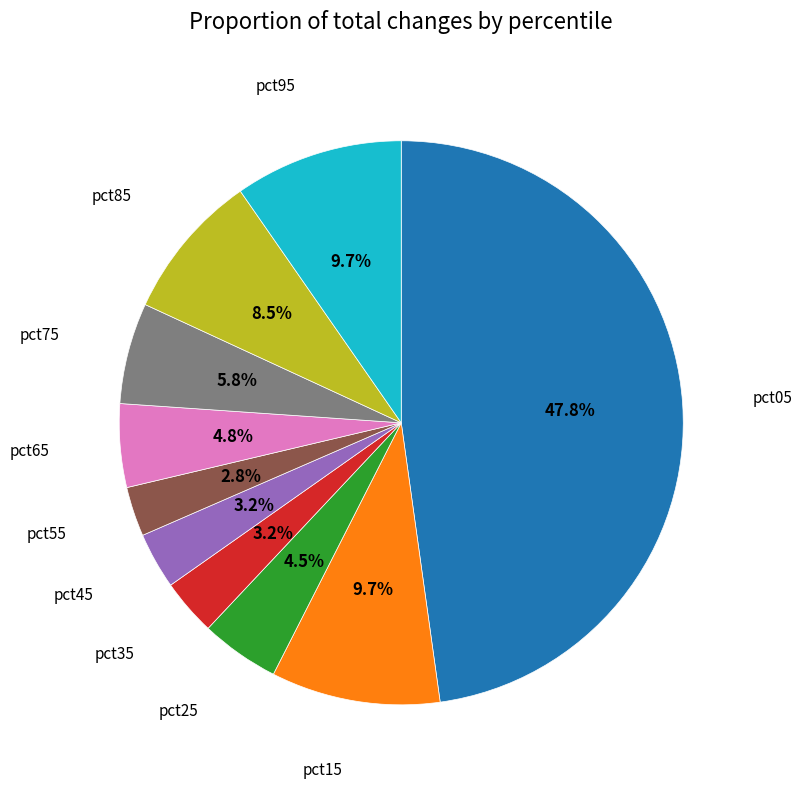

Is there any slice that represents more than half of the pie?

No